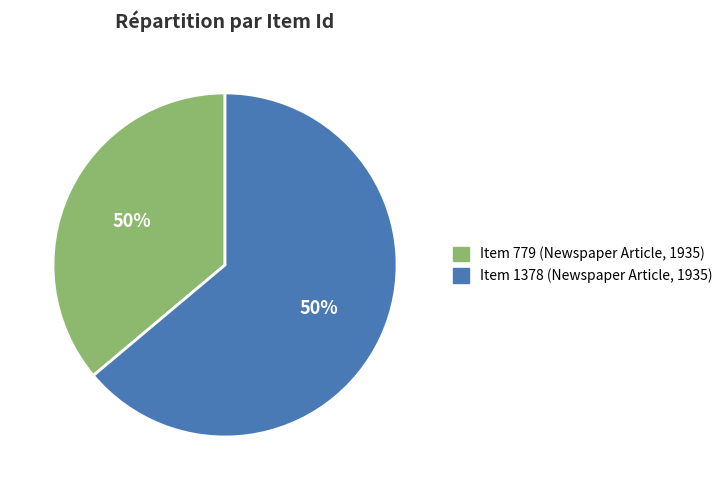

True or false: Item 779 (Newspaper Article, 1935) accounts for 24% of the total.

False